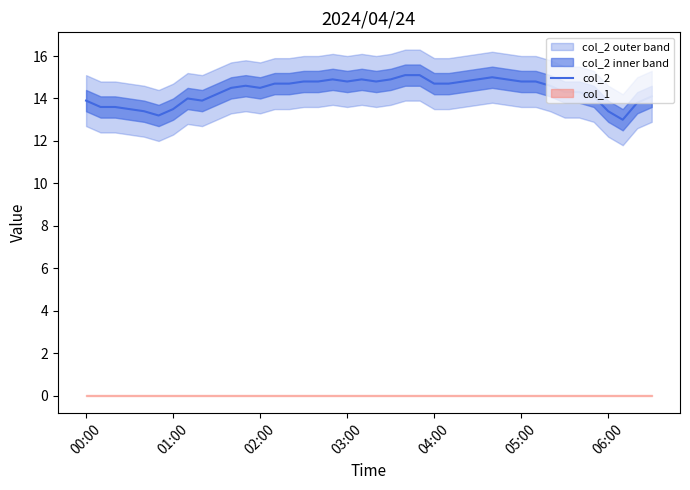

How many interior local valleys (lower than both neighbors) does the data have?

6